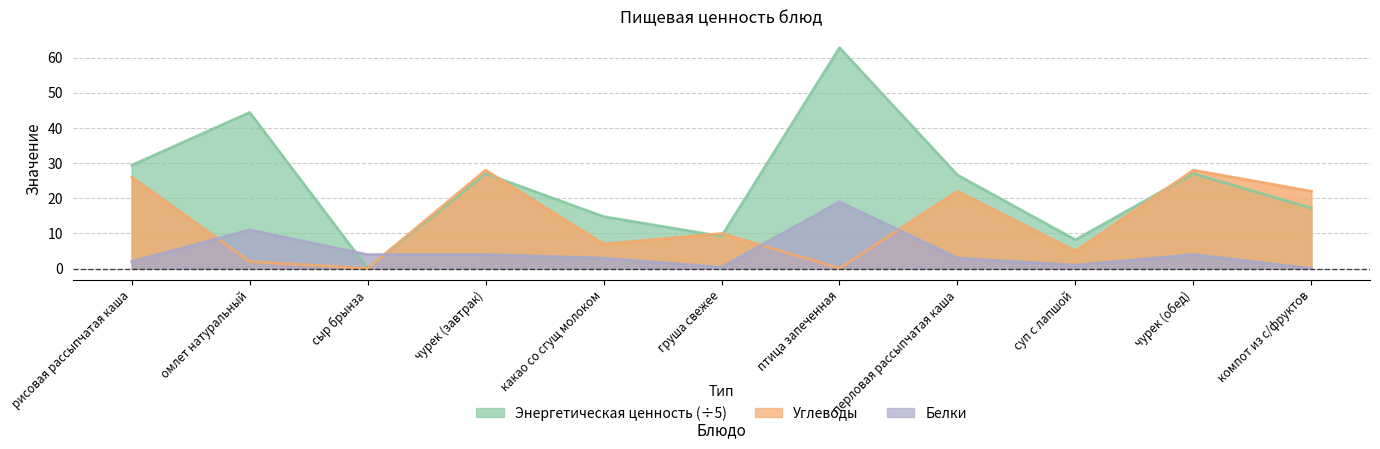

The value of Энергетическая ценность at компот из с/фруктов is 25.4. True or false?

False